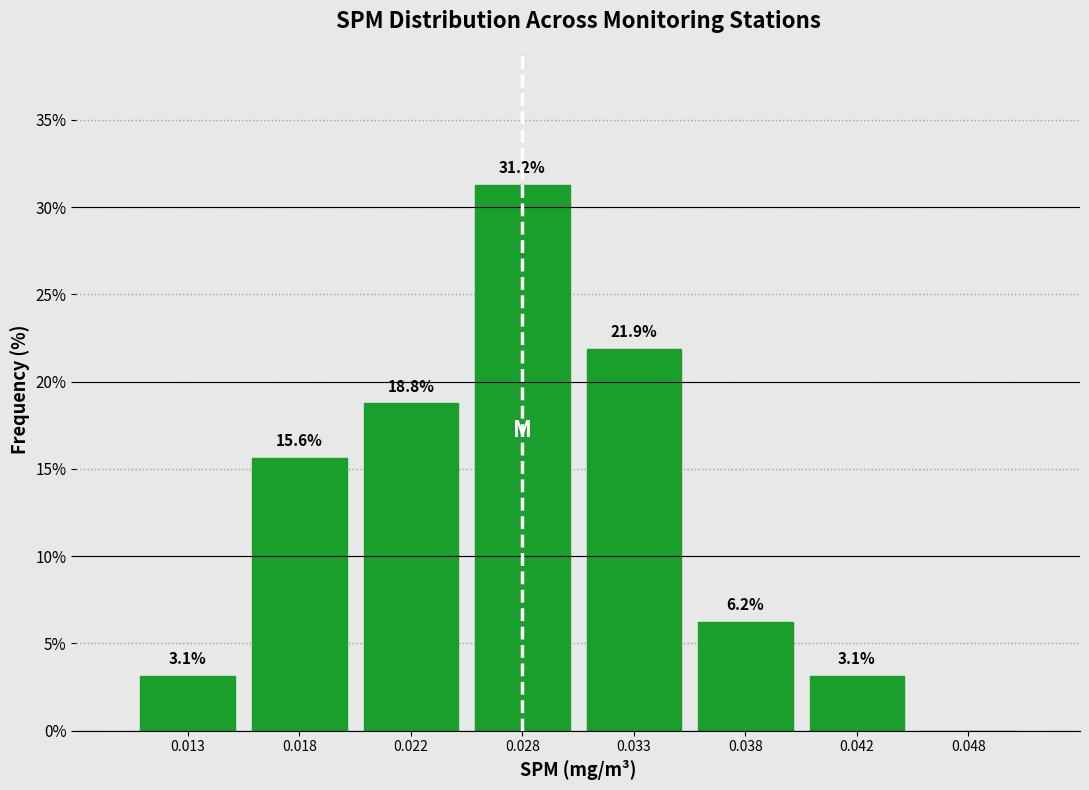

Where is the data nearest to the value 15?

0.018